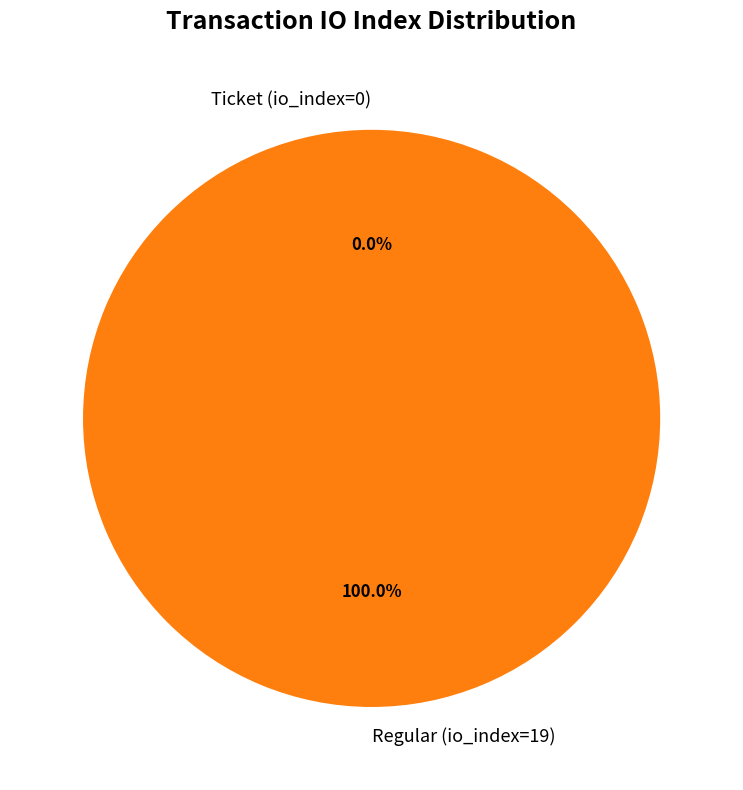

To the nearest percent, what is the combined percentage of Ticket (io_index=0) and Regular (io_index=19)?

100%